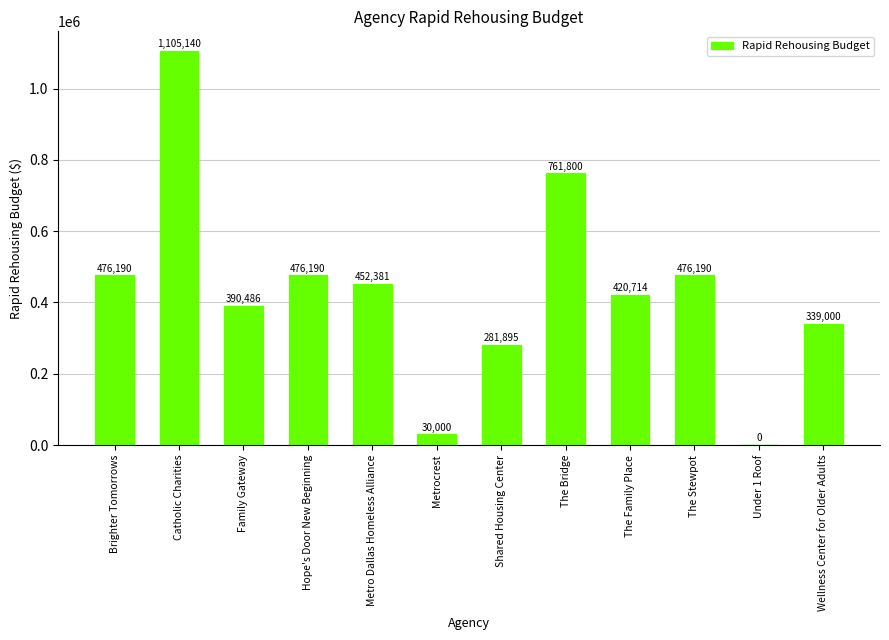

How many categories are shown in the chart?

12